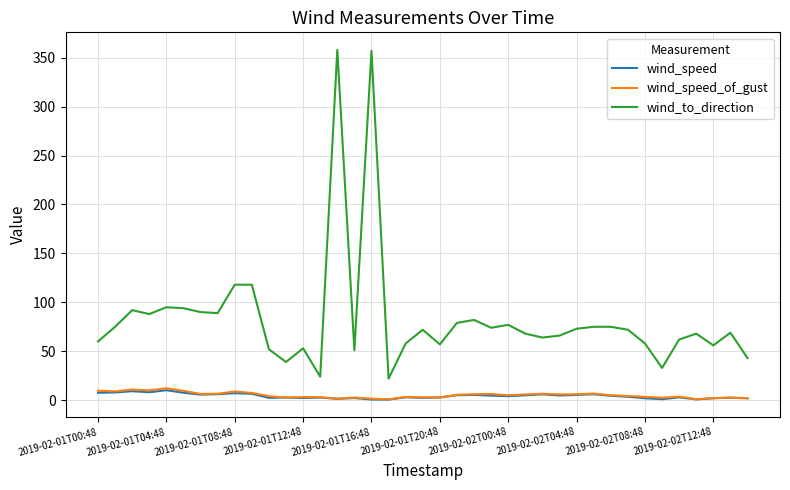

What is the maximum value for wind_to_direction?

358.0